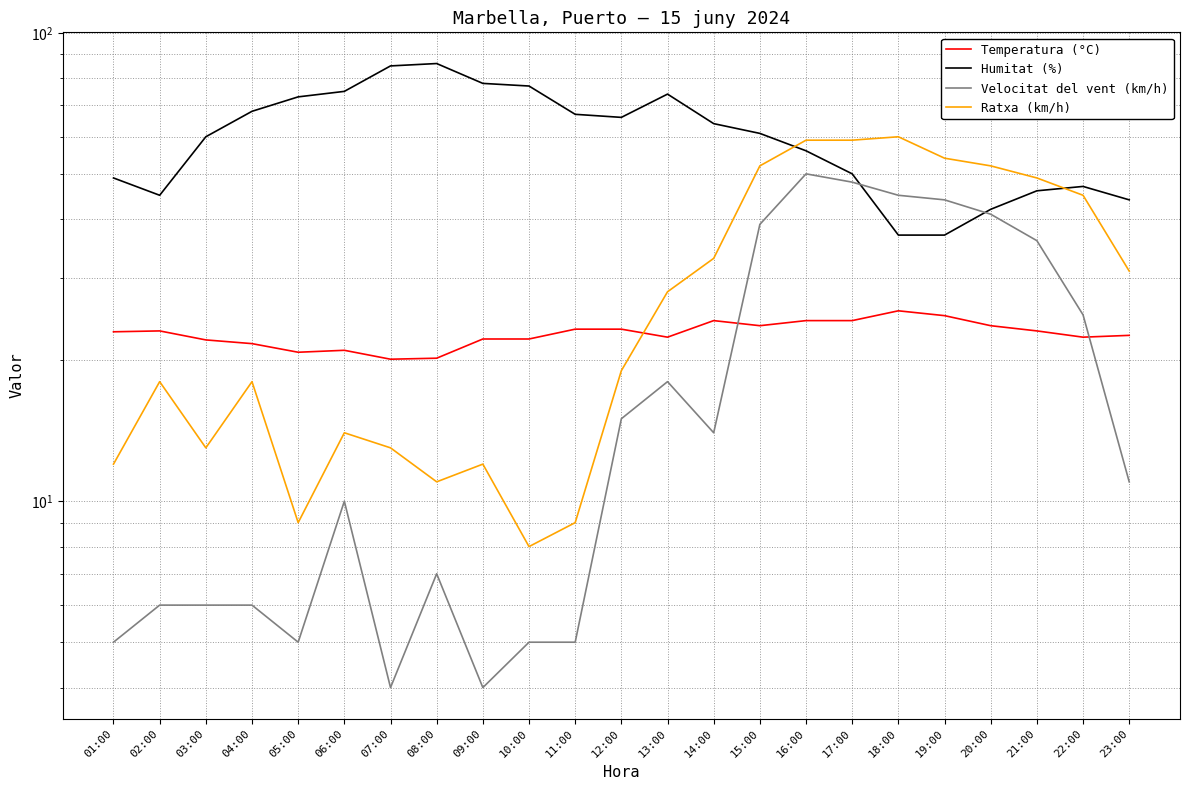

Is the value of Temperatura (°C) at 17:00 greater than the value of Velocitat del vent (km/h) at 08:00?

Yes